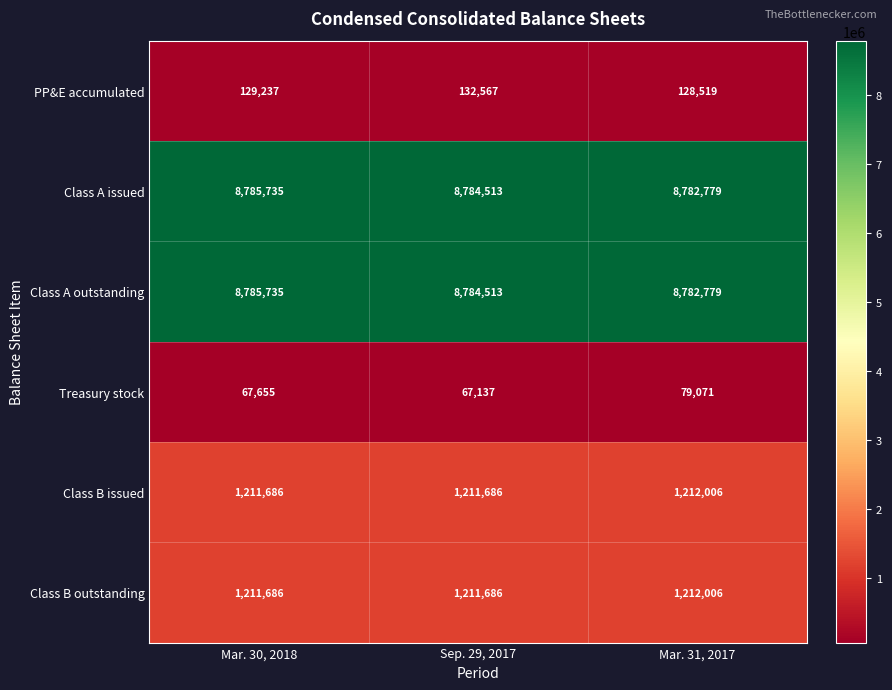

The value of Class A issued at Sep. 29, 2017 is 8784513. True or false?

True